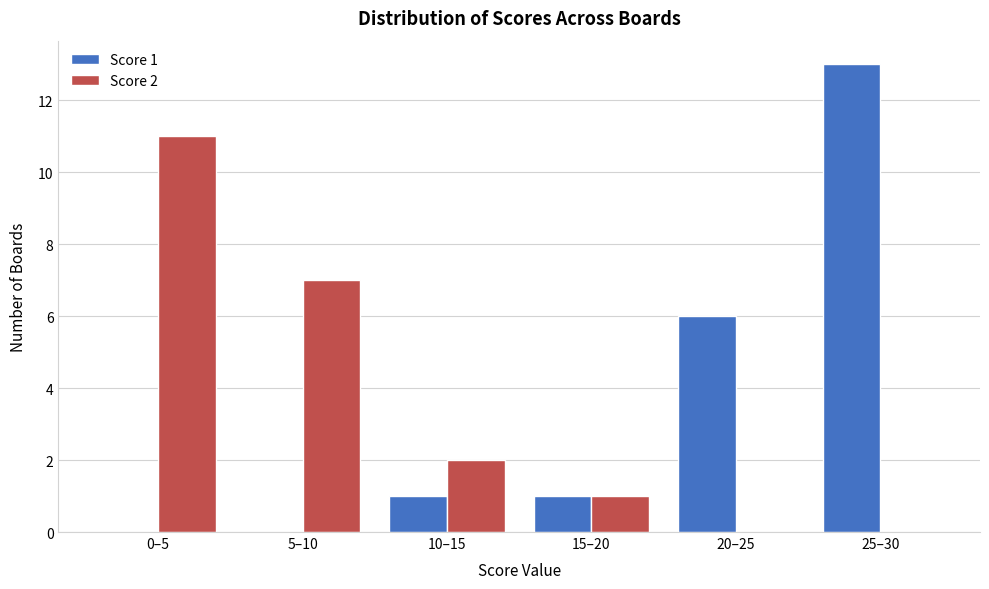

Reading left to right, extract all data points from this chart.

Score 1: 0–5=0	5–10=0	10–15=1	15–20=1	20–25=6	25–30=13
Score 2: 0–5=11	5–10=7	10–15=2	15–20=1	20–25=0	25–30=0